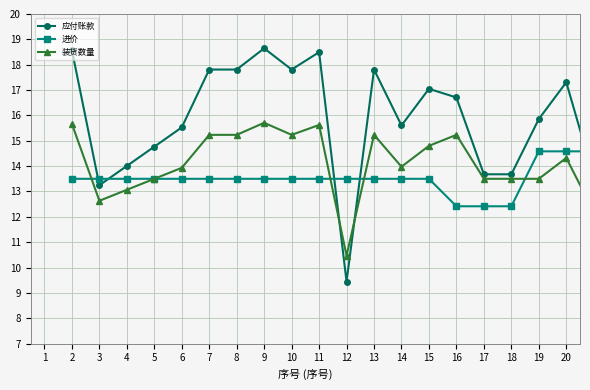

At how many categories does at least one series exceed 10?

20